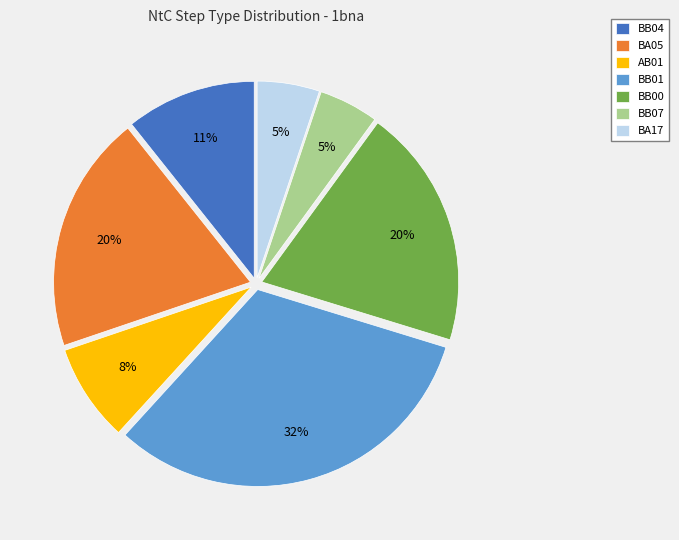

Is BB01 the majority of the pie?

No